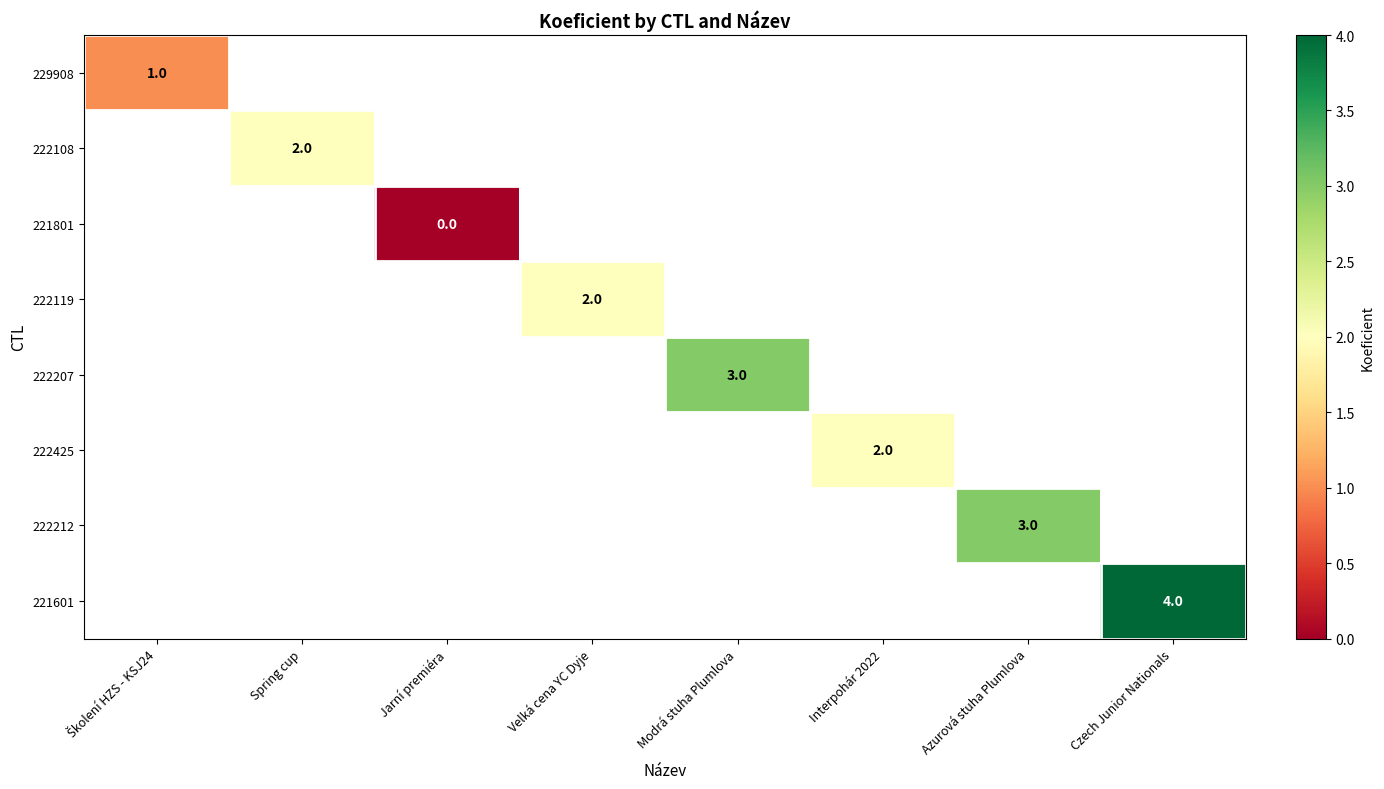

True or false: 222119 has a value of 1 at Velká cena YC Dyje.

False